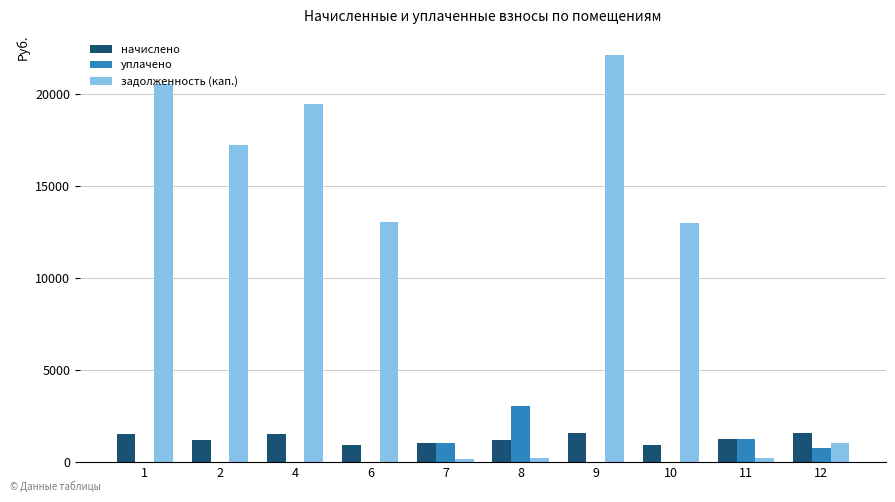

What is the difference between the начислено values at 6 and 1?

605.9